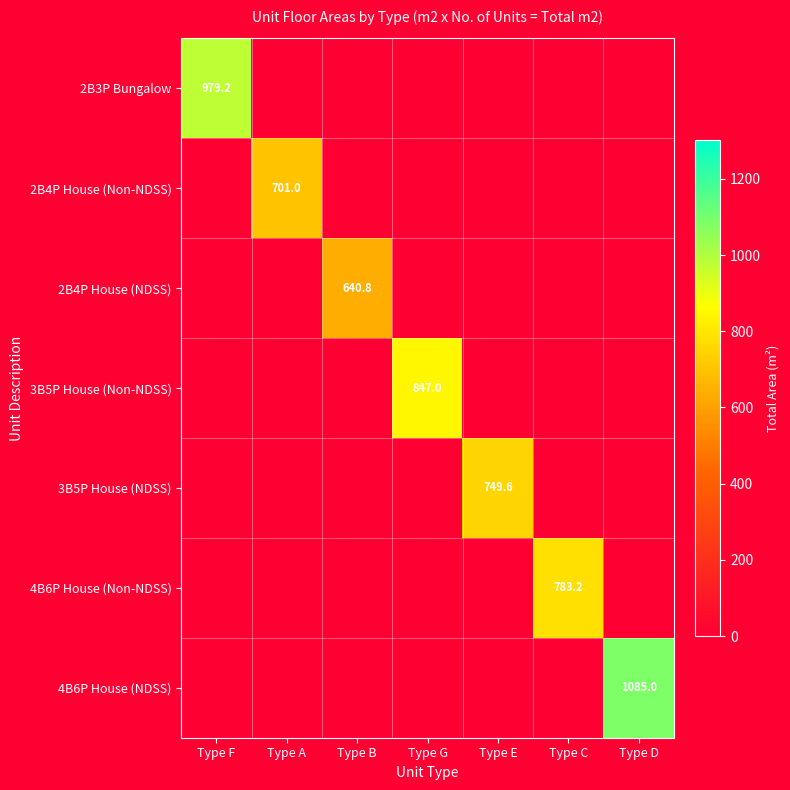

Is it true that 2B4P House (NDSS) equals 1047.2 at Type B?

False